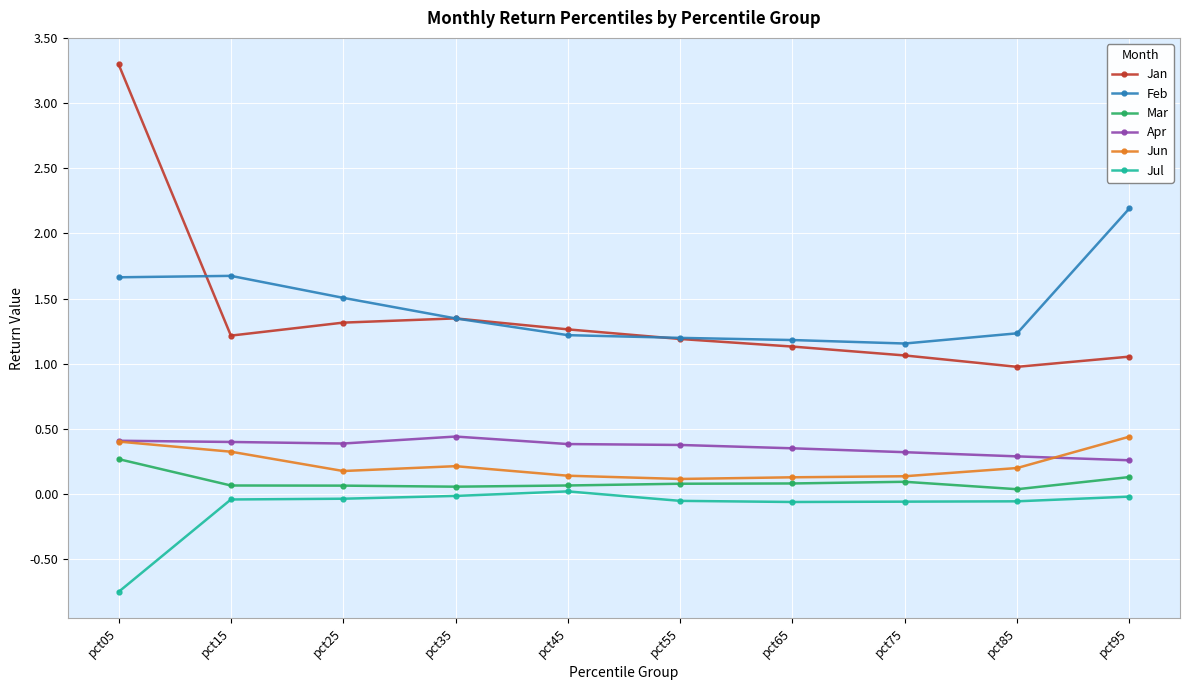

At which category is the sum across all series the highest?

pct05